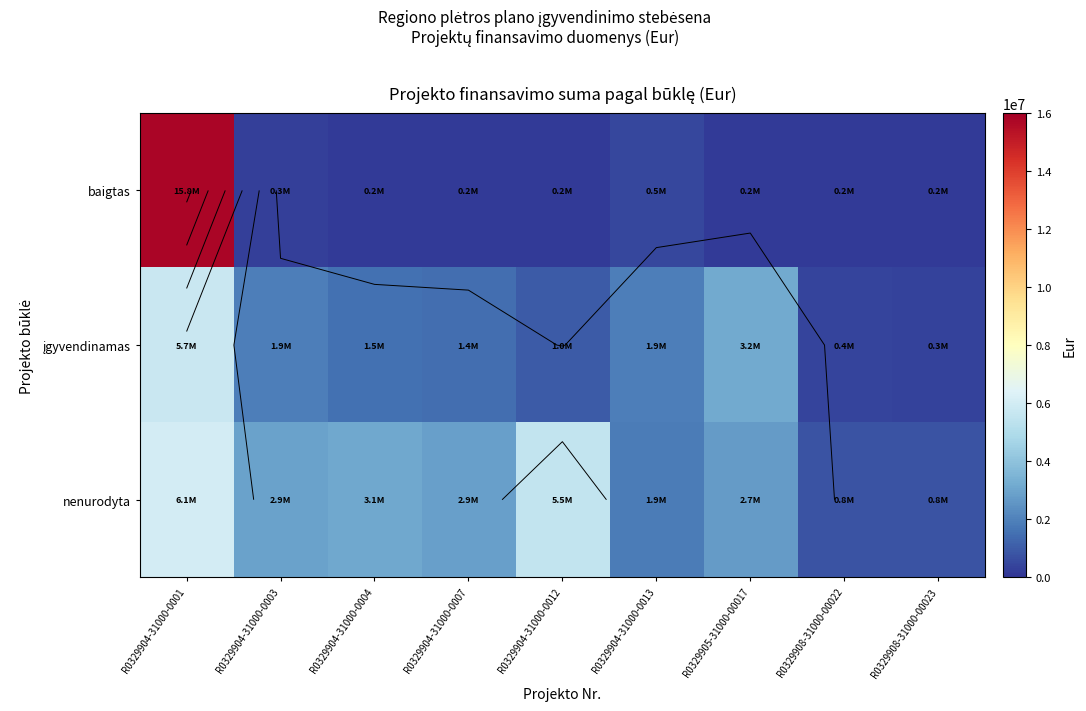

True or false: įgyvendinamas has a value of 3348229.9 at R0329904-31000-0001.

False